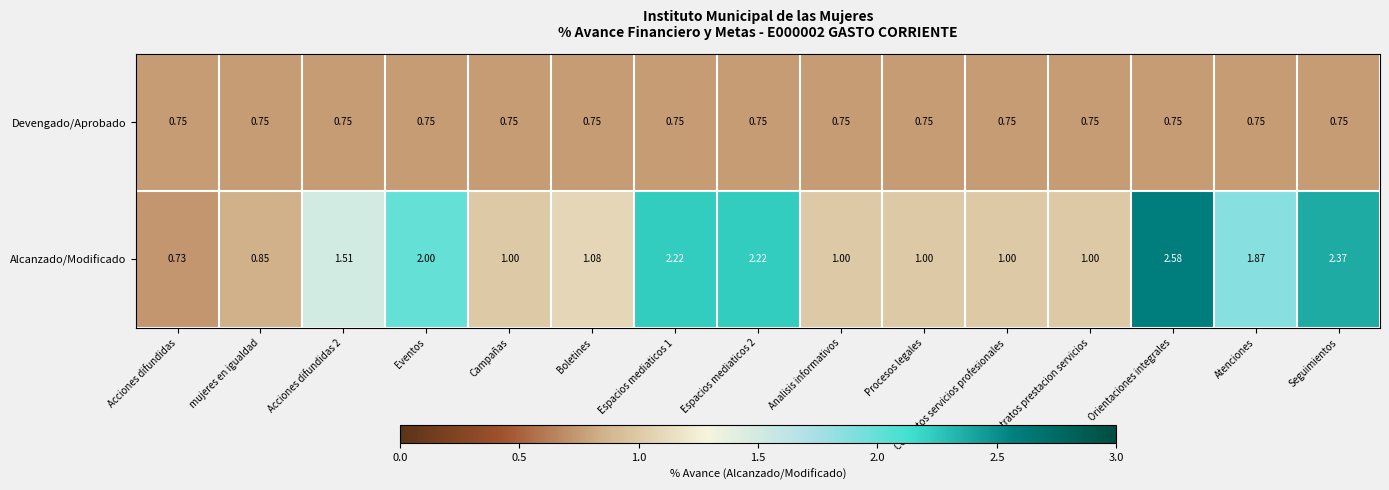

Which series has the largest range (max minus min)?

Alcanzado/Modificado